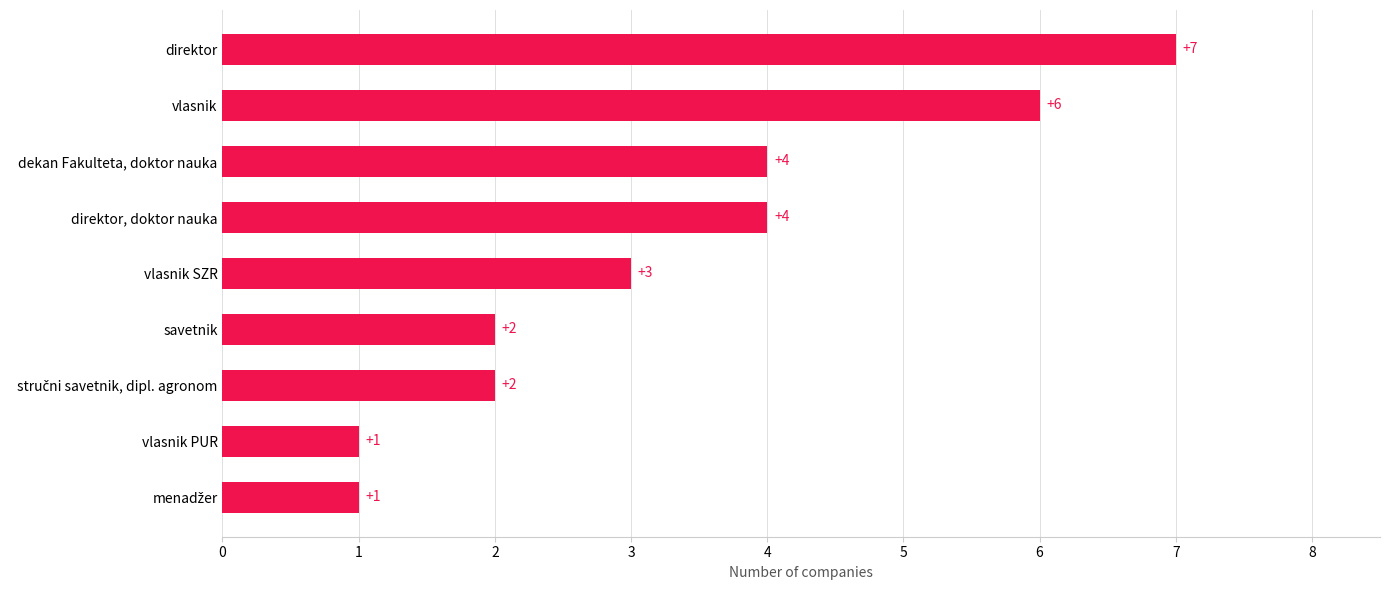

Count the values in the range 2 to 4.

5